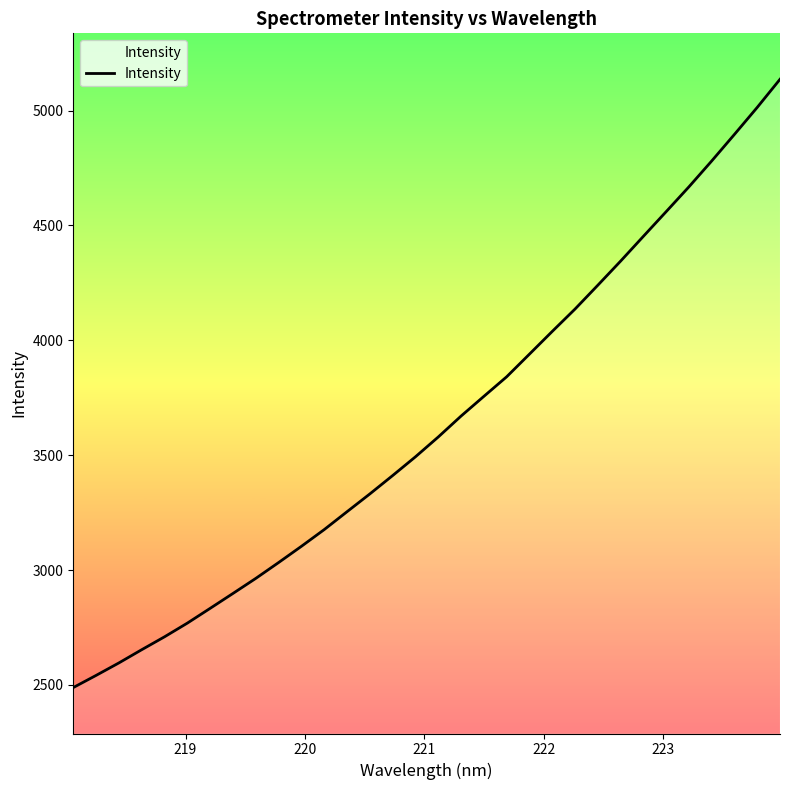

What is the minimum value shown in the chart?

2488.3